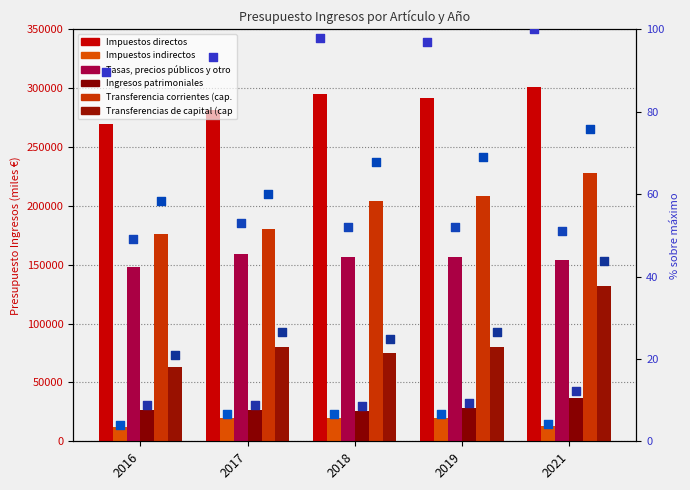

Which series has the largest total across all categories?

Impuestos directos